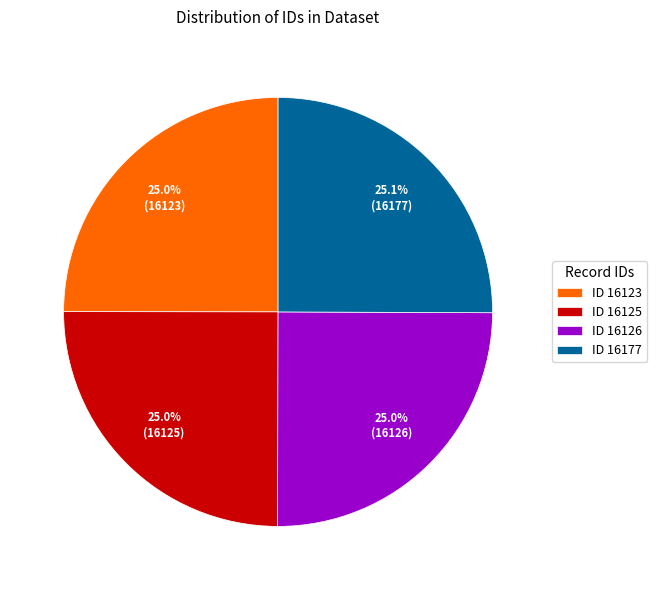

Does ID 16123 represent more than half of the total?

No